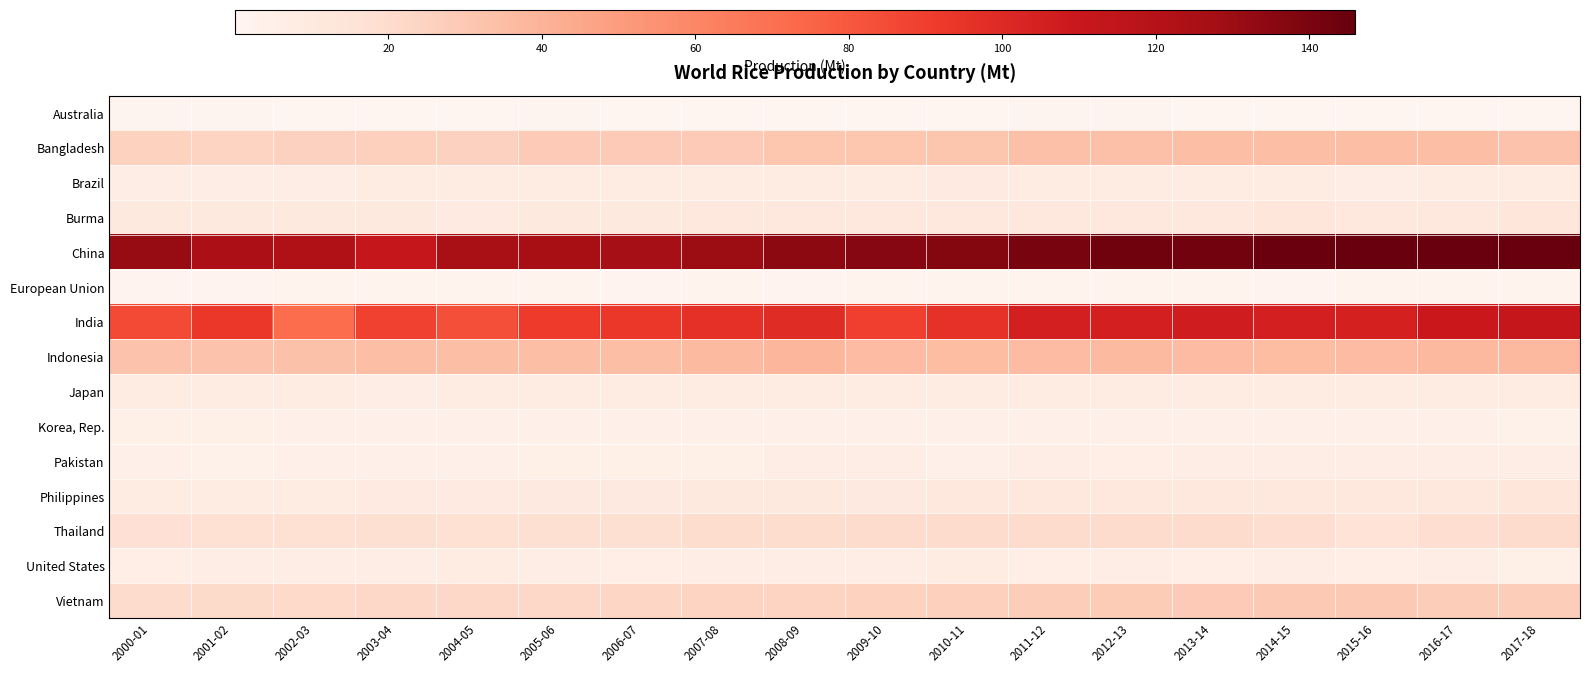

Rank the series at 2009-10 from lowest to highest value.

Australia, European Union, Korea, Rep., Pakistan, United States, Japan, Brazil, Philippines, Burma, Thailand, Vietnam, Bangladesh, Indonesia, India, China